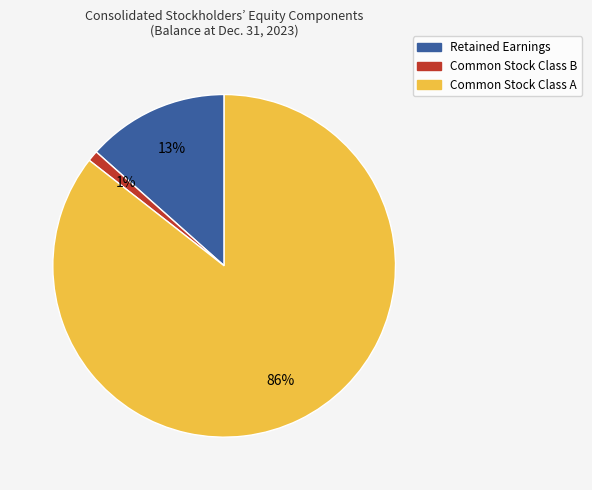

To the nearest percent, what is the average slice percentage?

33%